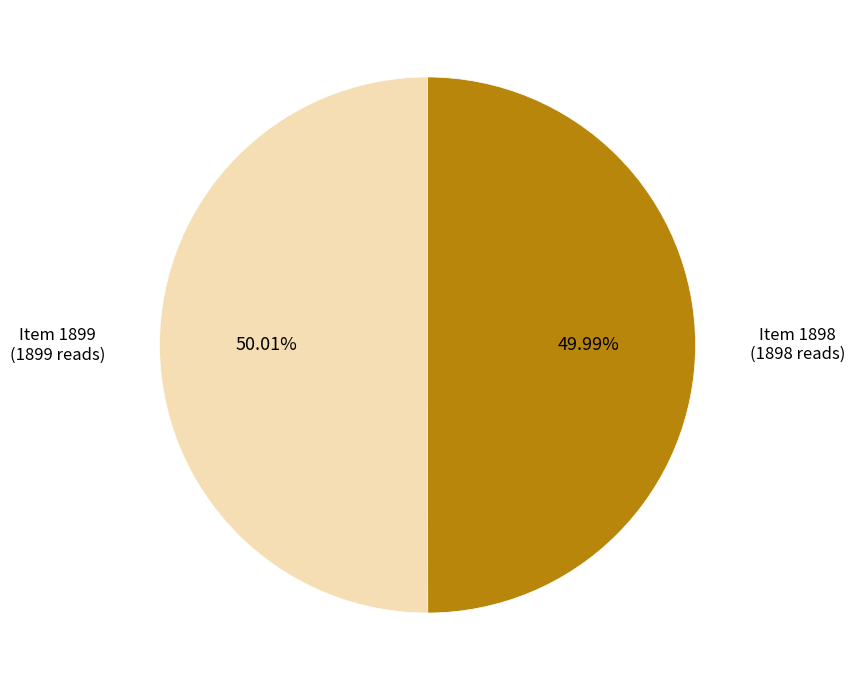

Is there a majority slice in this chart?

Yes